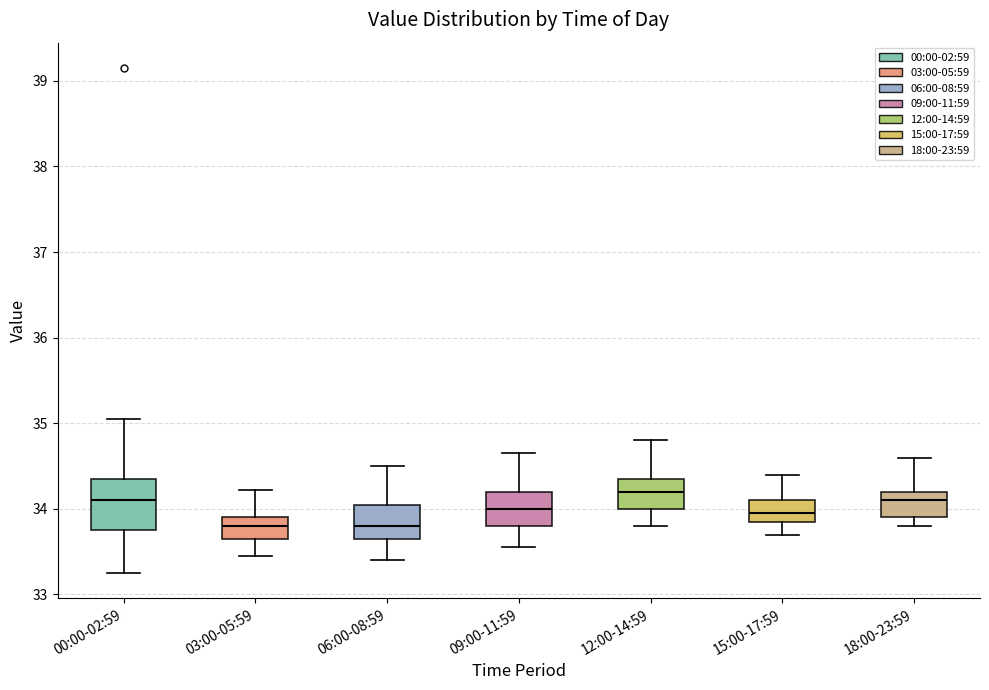

Where does the median line of the box for 09:00-11:59 sit on the y-axis? The values are not printed on the chart, so give them approximately, as read against the axis.

34.0